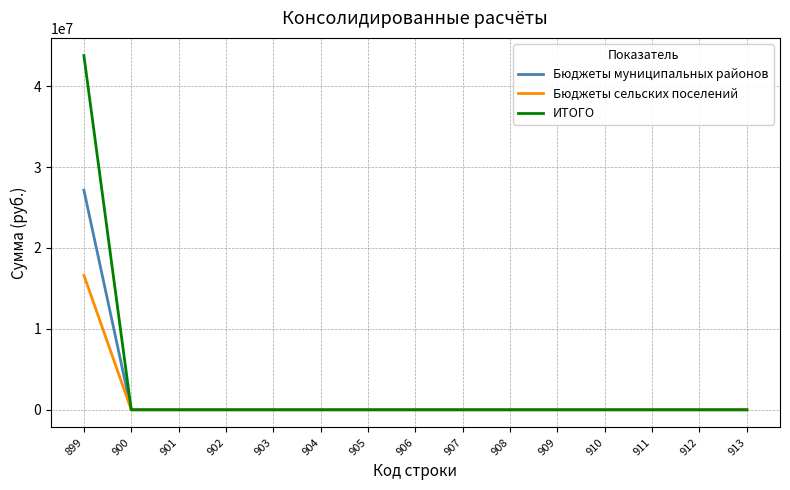

Between 899 and 908, which series saw the biggest shift?

ИТОГО